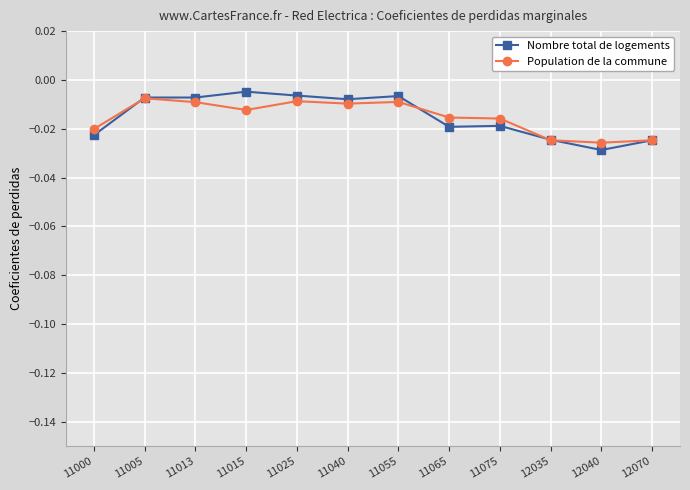

List the series in order of their peak value, lowest first.

Population de la commune, Nombre total de logements